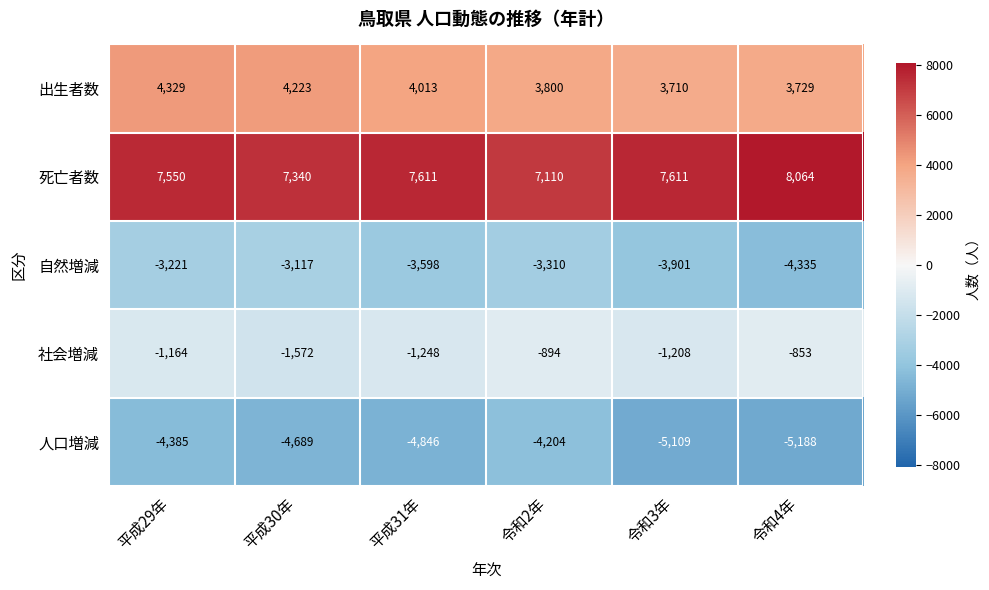

The value of 社会増減 at 令和3年 is -1208. True or false?

True